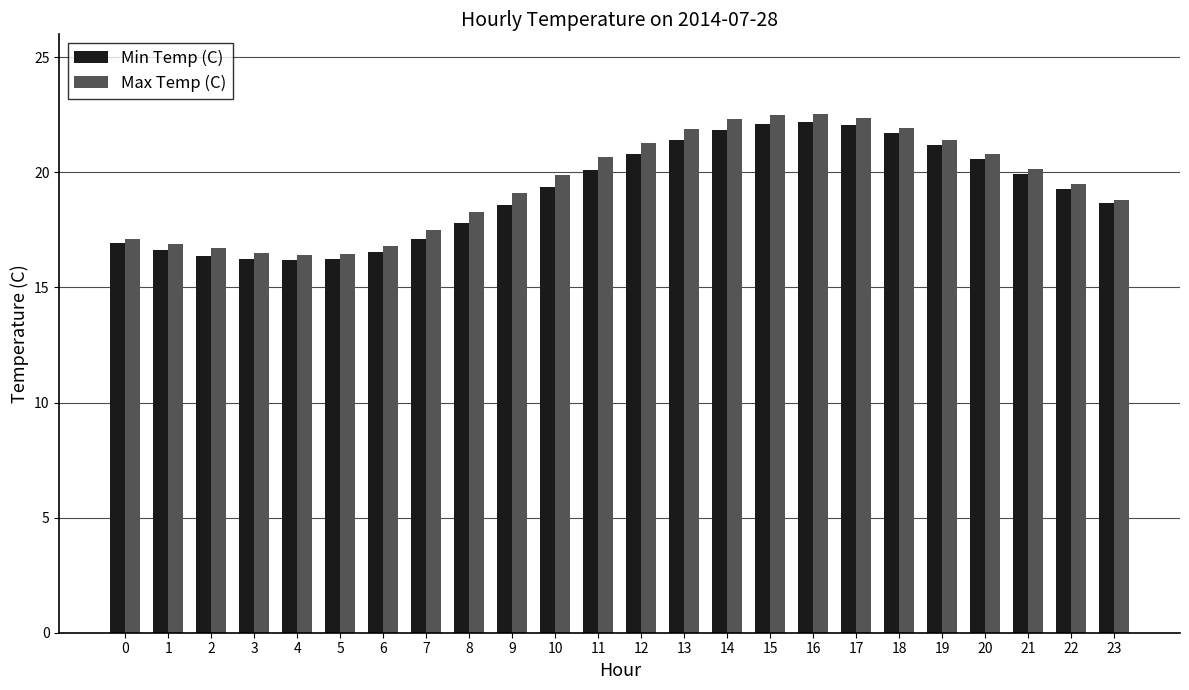

Which series changed the most between 15 and 18?

Max Temp (C)